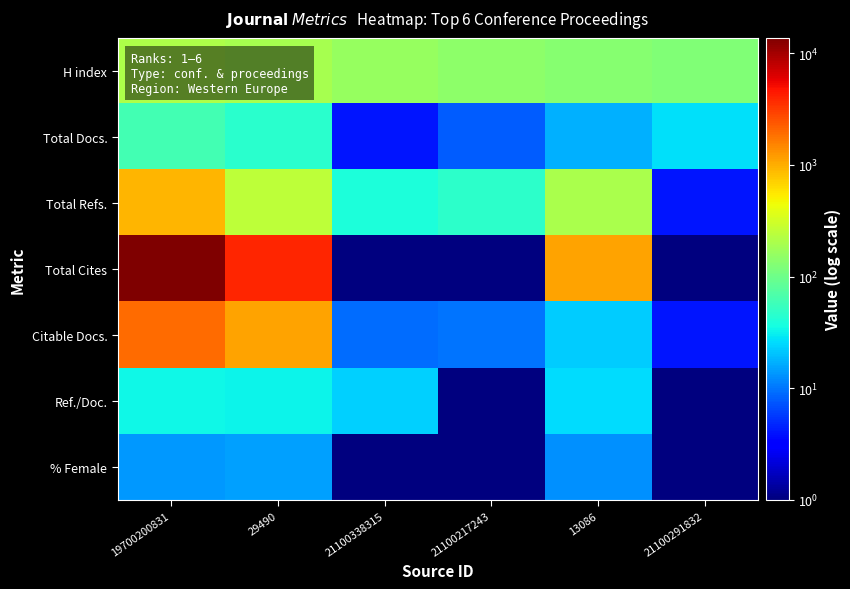

What is the spread (max minus min) of values at 21100338315?

157.5